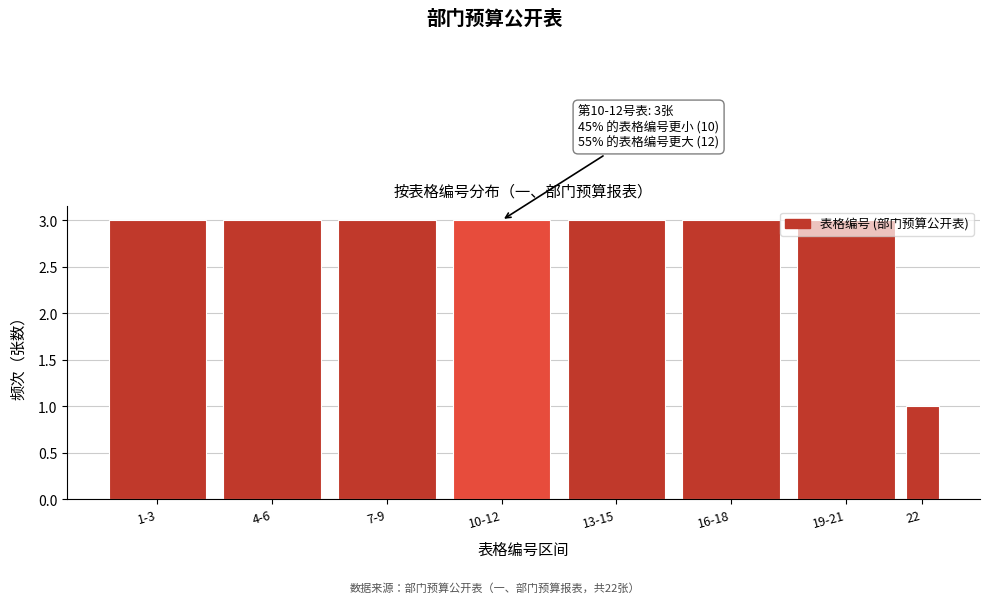

What is the ratio of the value at 10-12 to the value at 22?

3.0